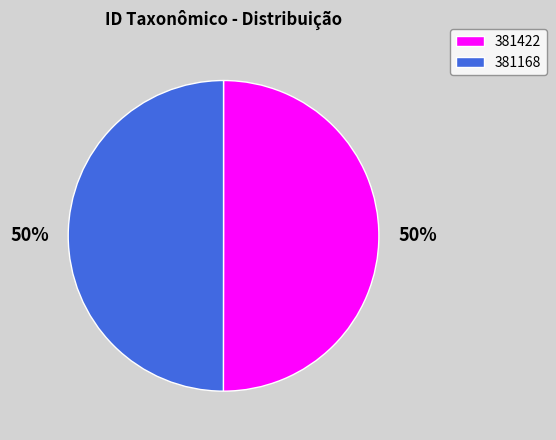

Is the sum of 381168 and 381422 greater than half?

Yes